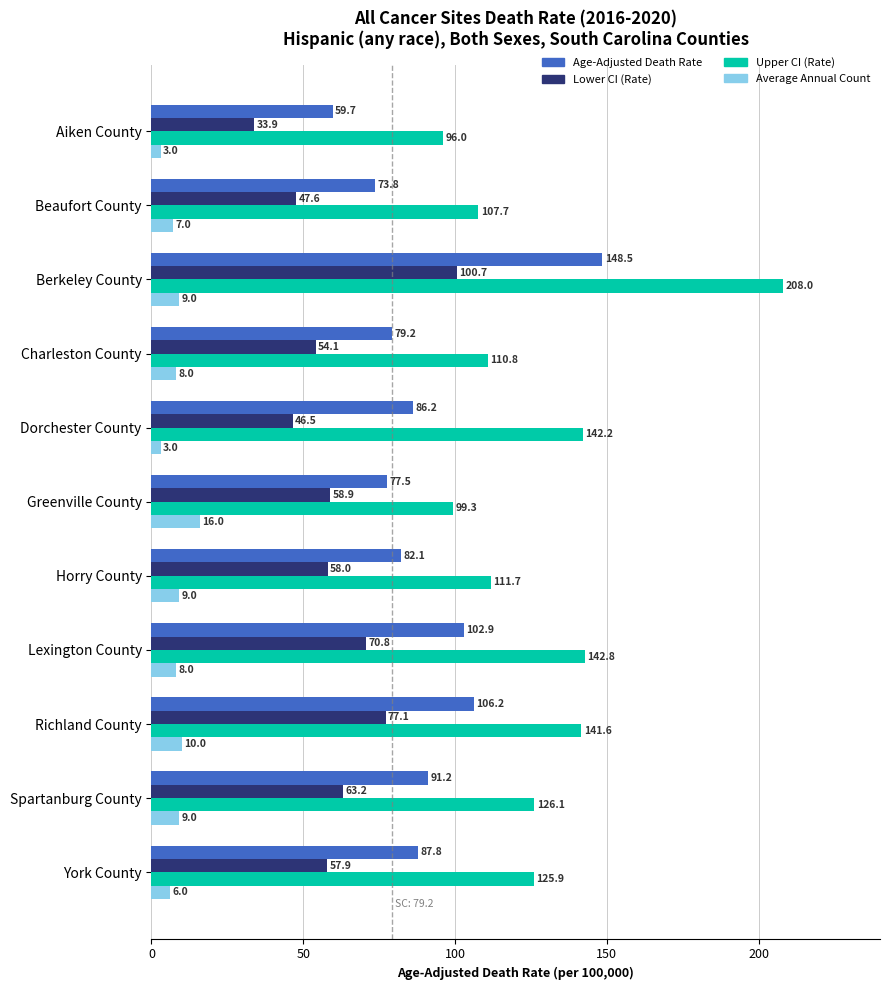

Which series changed the most between Dorchester County and Horry County?

Upper CI (Rate)